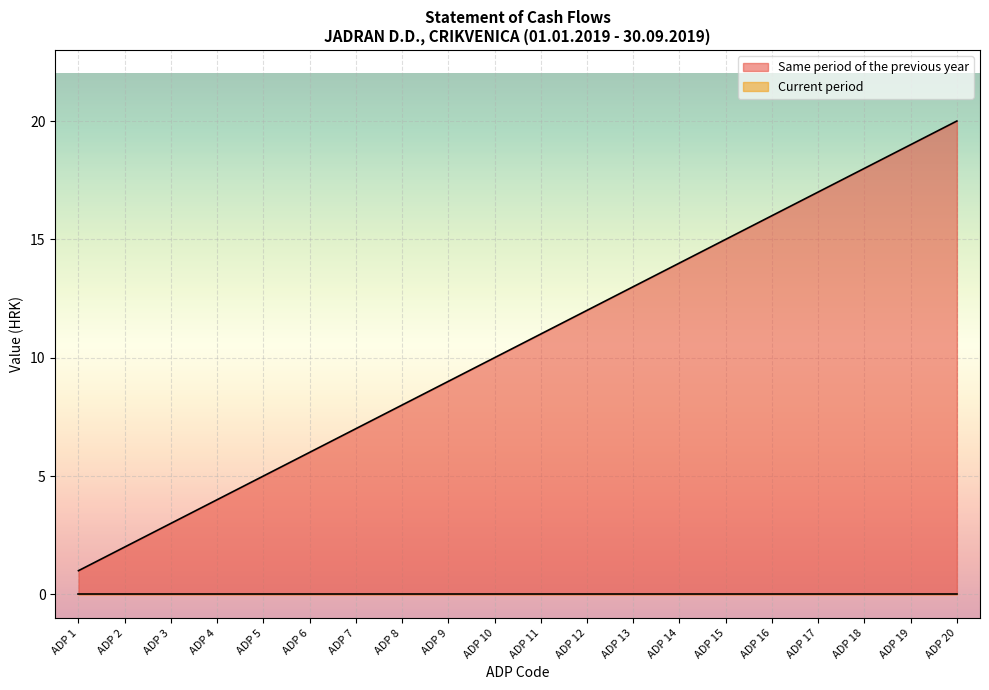

Between ADP 5 and ADP 3, which is larger?

ADP 5